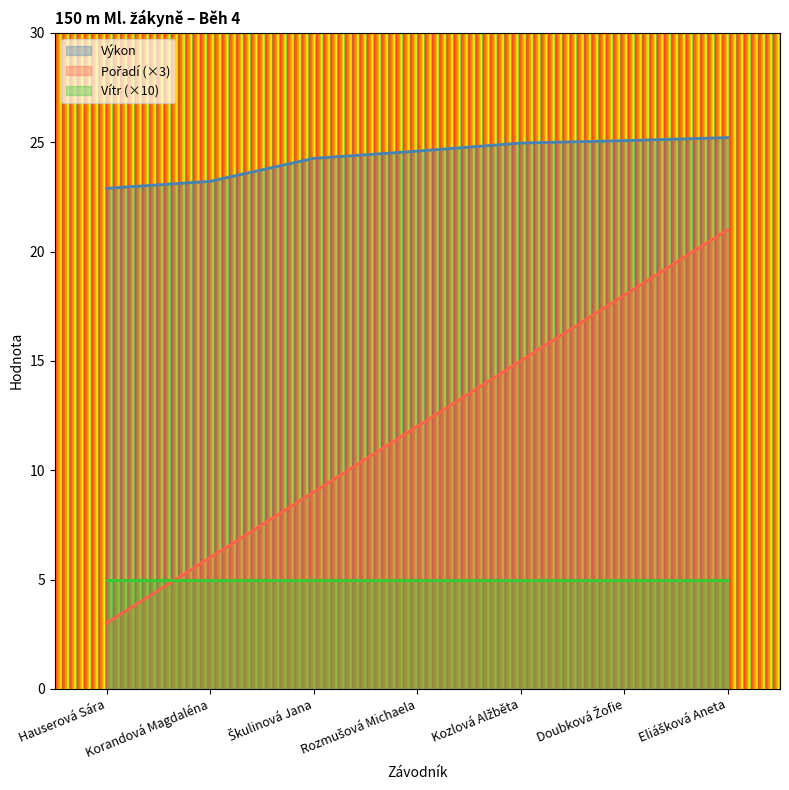

True or false: Výkon and Pořadí intersect in this chart.

False